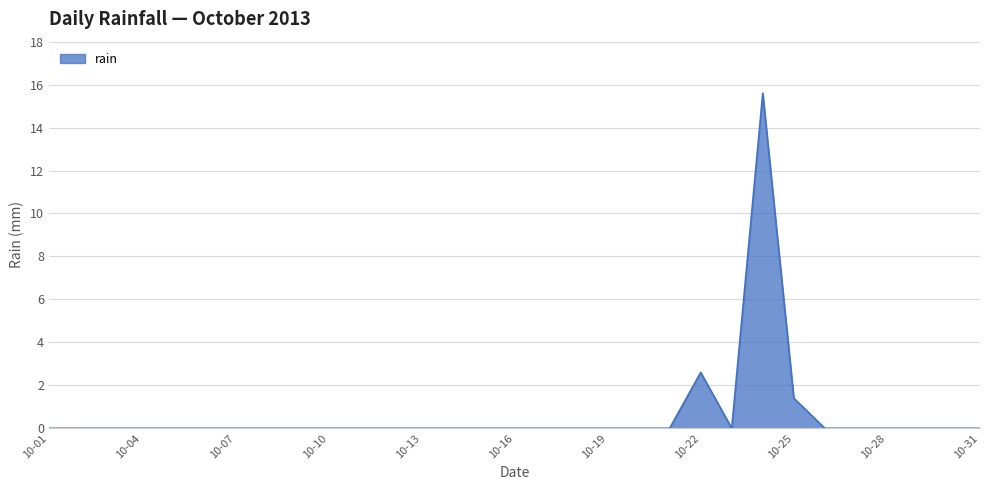

What is the greatest value displayed?

15.6